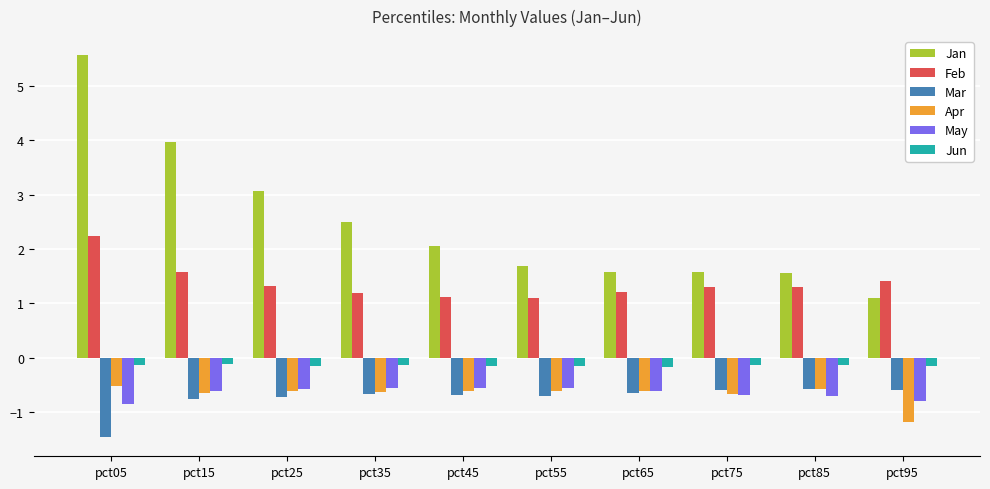

At which category is the sum across all series the highest?

pct05